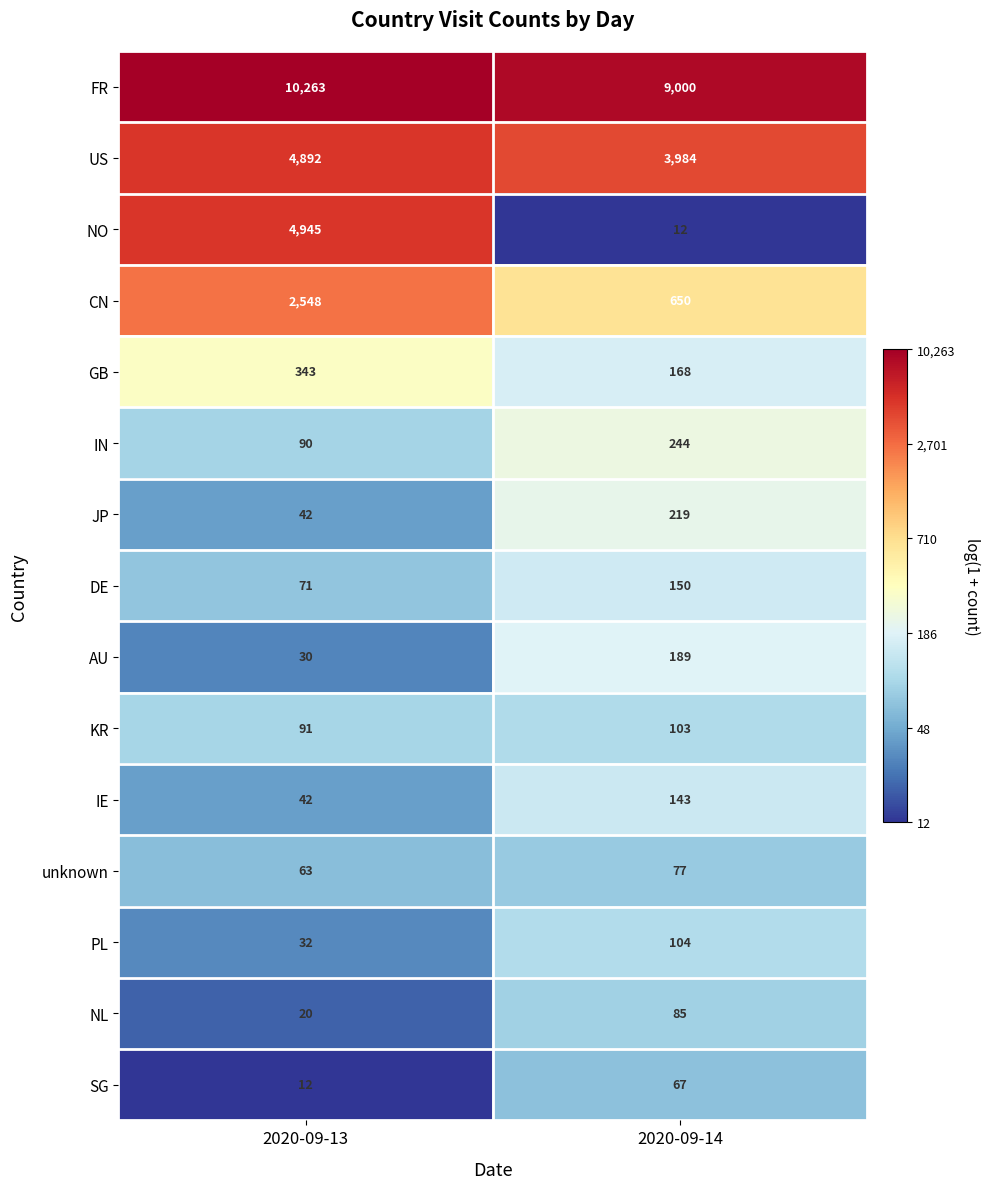

Is it true that unknown equals 63 at 2020-09-13?

True